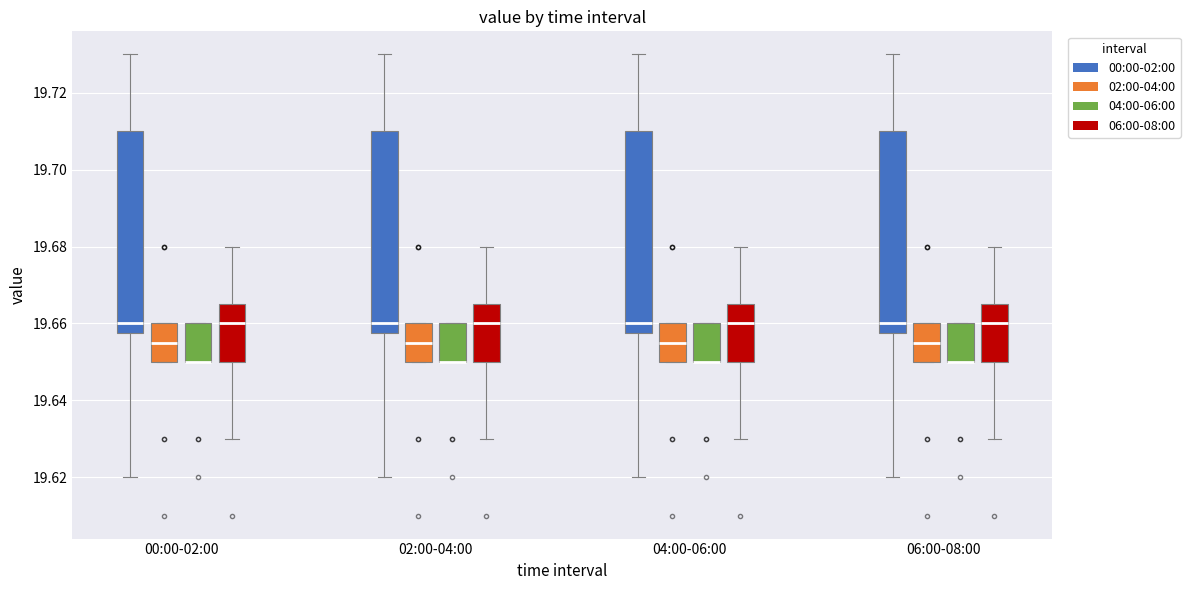

Reading left to right, transcribe this box plot: for each box, give where its median line is, the range the box spans, and where its two whiskers end, as read against the y-axis. The values are not printed on the chart, so give them approximately, as read against the axis.

00:00-02:00 (00:00-02:00): median 19.660, box 19.658 to 19.710, whiskers 19.620 to 19.730
00:00-02:00 (02:00-04:00): median 19.656, box 19.650 to 19.660, whiskers 19.650 to 19.660
00:00-02:00 (04:00-06:00): median 19.650 (drawn on the box's lower edge), box 19.650 to 19.660, whiskers 19.650 to 19.660
00:00-02:00 (06:00-08:00): median 19.660, box 19.650 to 19.666, whiskers 19.630 to 19.680
02:00-04:00 (00:00-02:00): median 19.660, box 19.658 to 19.710, whiskers 19.620 to 19.730
02:00-04:00 (02:00-04:00): median 19.656, box 19.650 to 19.660, whiskers 19.650 to 19.660
02:00-04:00 (04:00-06:00): median 19.650 (drawn on the box's lower edge), box 19.650 to 19.660, whiskers 19.650 to 19.660
02:00-04:00 (06:00-08:00): median 19.660, box 19.650 to 19.666, whiskers 19.630 to 19.680
04:00-06:00 (00:00-02:00): median 19.660, box 19.658 to 19.710, whiskers 19.620 to 19.730
04:00-06:00 (02:00-04:00): median 19.656, box 19.650 to 19.660, whiskers 19.650 to 19.660
04:00-06:00 (04:00-06:00): median 19.650 (drawn on the box's lower edge), box 19.650 to 19.660, whiskers 19.650 to 19.660
04:00-06:00 (06:00-08:00): median 19.660, box 19.650 to 19.666, whiskers 19.630 to 19.680
06:00-08:00 (00:00-02:00): median 19.660, box 19.658 to 19.710, whiskers 19.620 to 19.730
06:00-08:00 (02:00-04:00): median 19.656, box 19.650 to 19.660, whiskers 19.650 to 19.660
06:00-08:00 (04:00-06:00): median 19.650 (drawn on the box's lower edge), box 19.650 to 19.660, whiskers 19.650 to 19.660
06:00-08:00 (06:00-08:00): median 19.660, box 19.650 to 19.666, whiskers 19.630 to 19.680